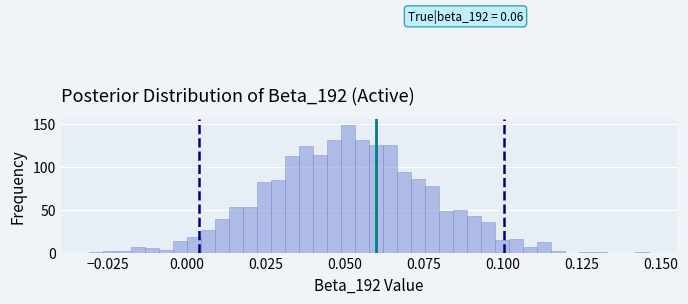

Read against the x-axis, roughly where is the centre of the tallest bar?

0.050